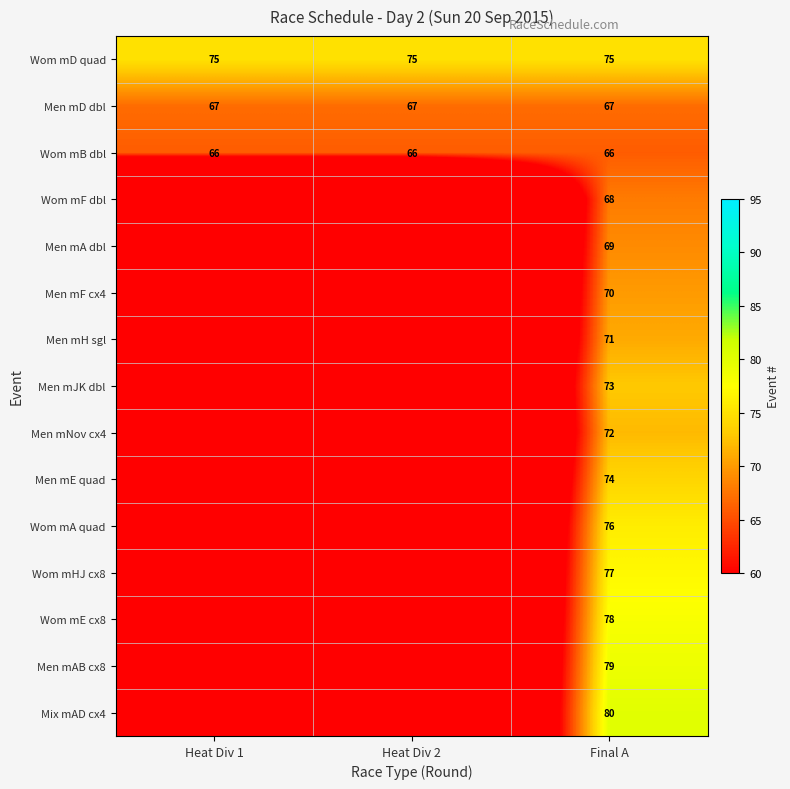

Is the value of Men mJK dbl at Final A greater than the value of Wom mD quad at Final A?

No